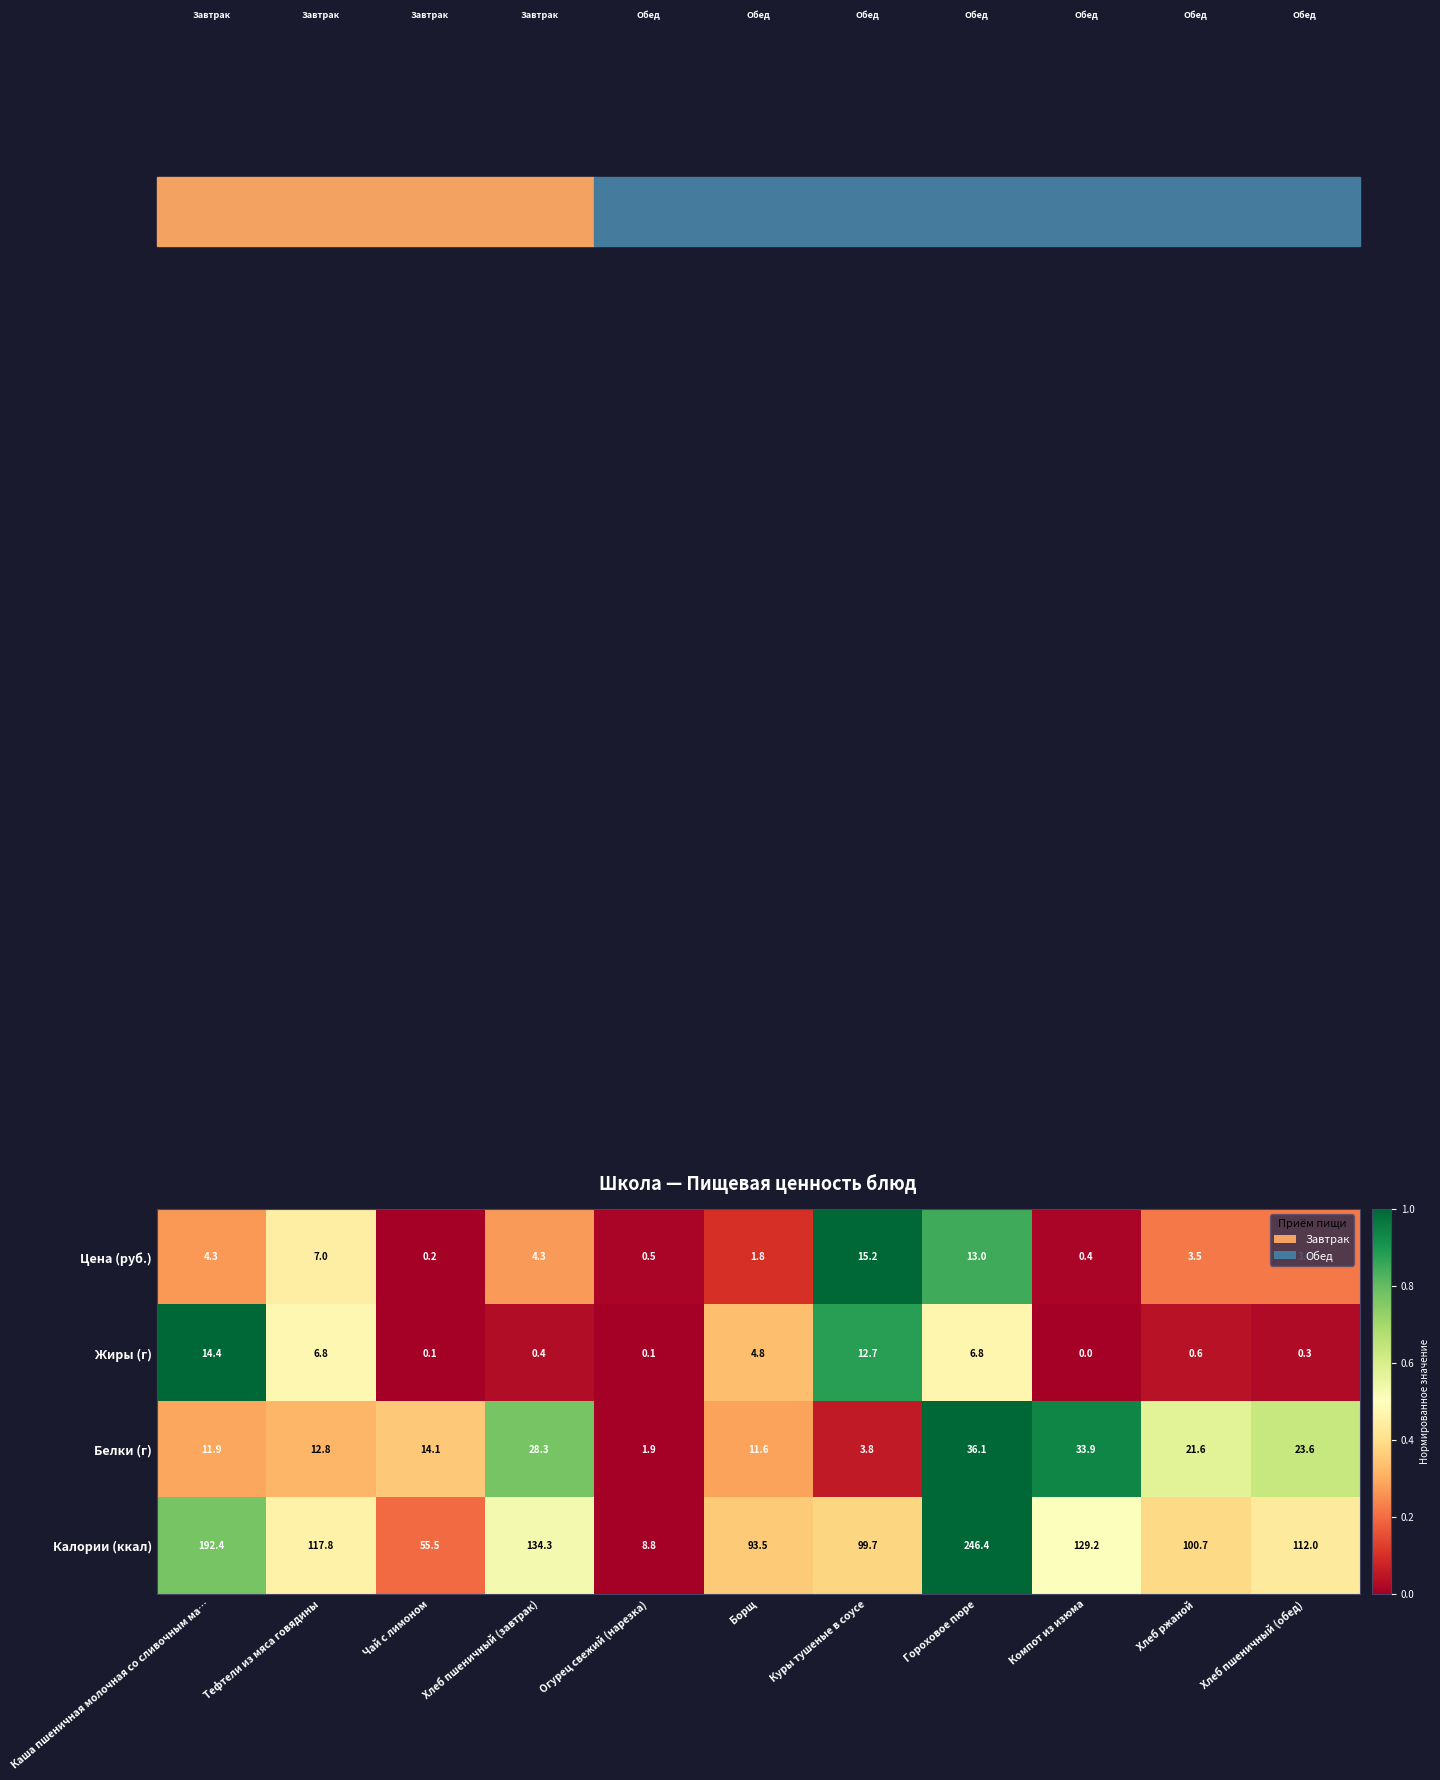

Which series has the widest spread of values?

Калории (ккал)